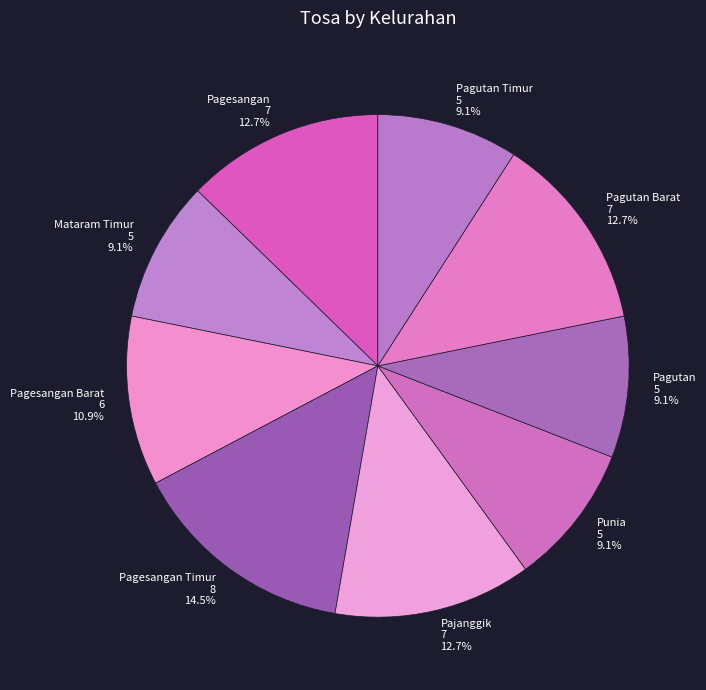

To the nearest percent, what is the average slice percentage?

11%